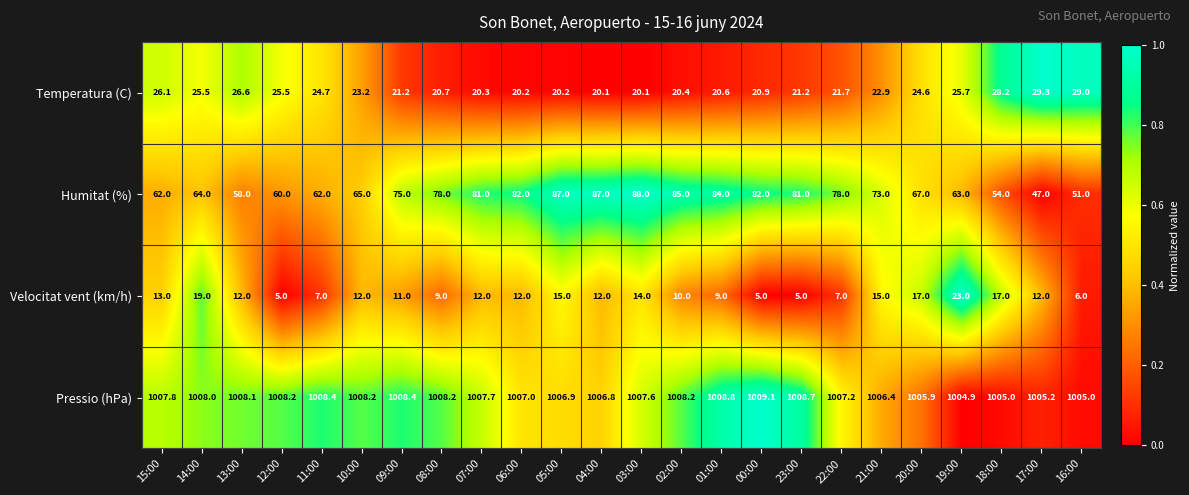

What is the total value across all series at 07:00?

1121.0